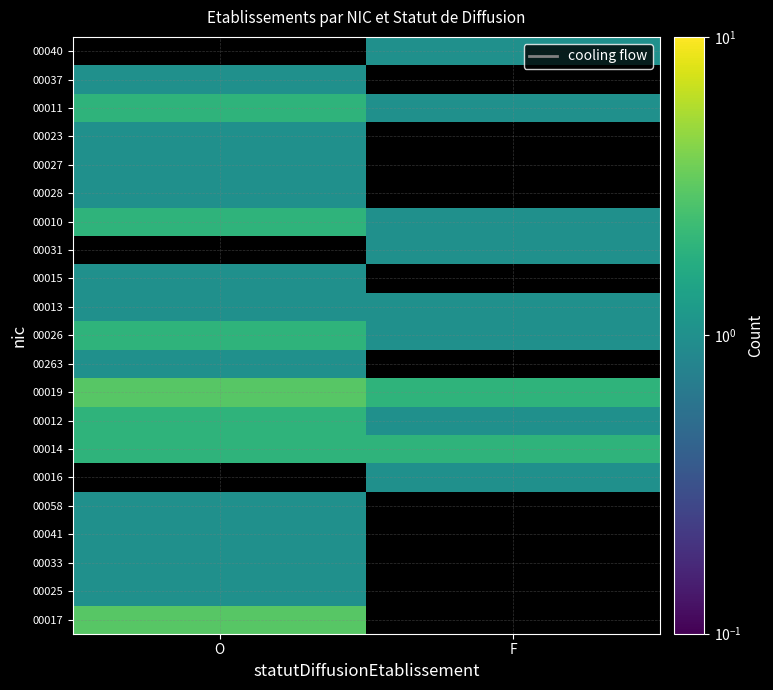

What is the lowest value of the 00028 series?

1.0